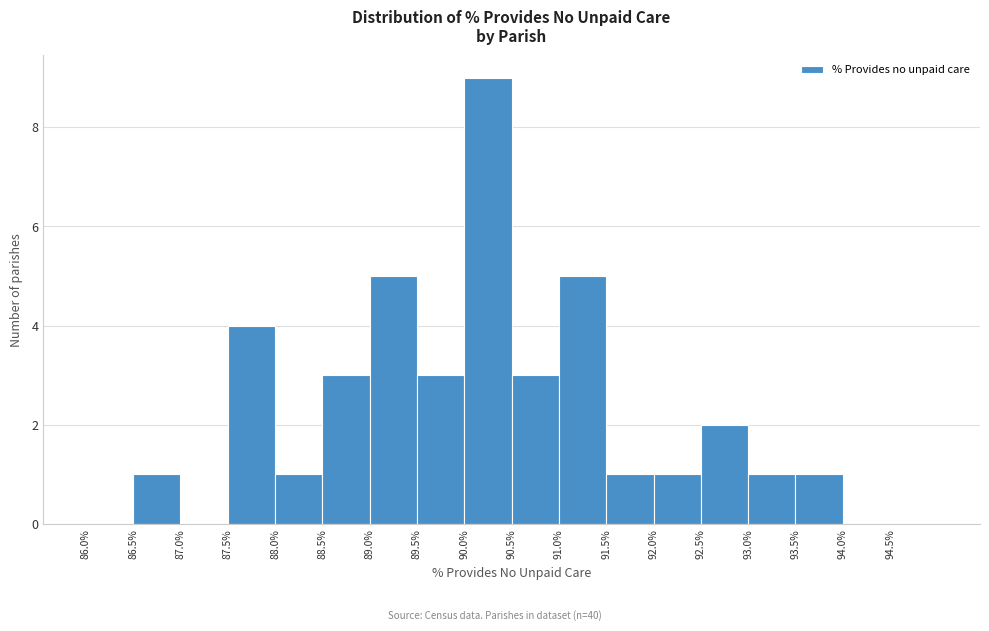

Reading left to right, transcribe this chart: for each bar, give the range it covers on the x-axis and its height. The values are not printed on the chart, so give them approximately, as read against the axis.

86.0 to 86.5: 0
86.5 to 87.0: 1
87.0 to 87.5: 0
87.5 to 88.0: 4
88.0 to 88.5: 1
88.5 to 89.0: 3
89.0 to 89.5: 5
89.5 to 90.0: 3
90.0 to 90.5: 9
90.5 to 91.0: 3
91.0 to 91.5: 5
91.5 to 92.0: 1
92.0 to 92.5: 1
92.5 to 93.0: 2
93.0 to 93.5: 1
93.5 to 94.0: 1
94.0 to 94.5: 0
94.5 to 95.0: 0